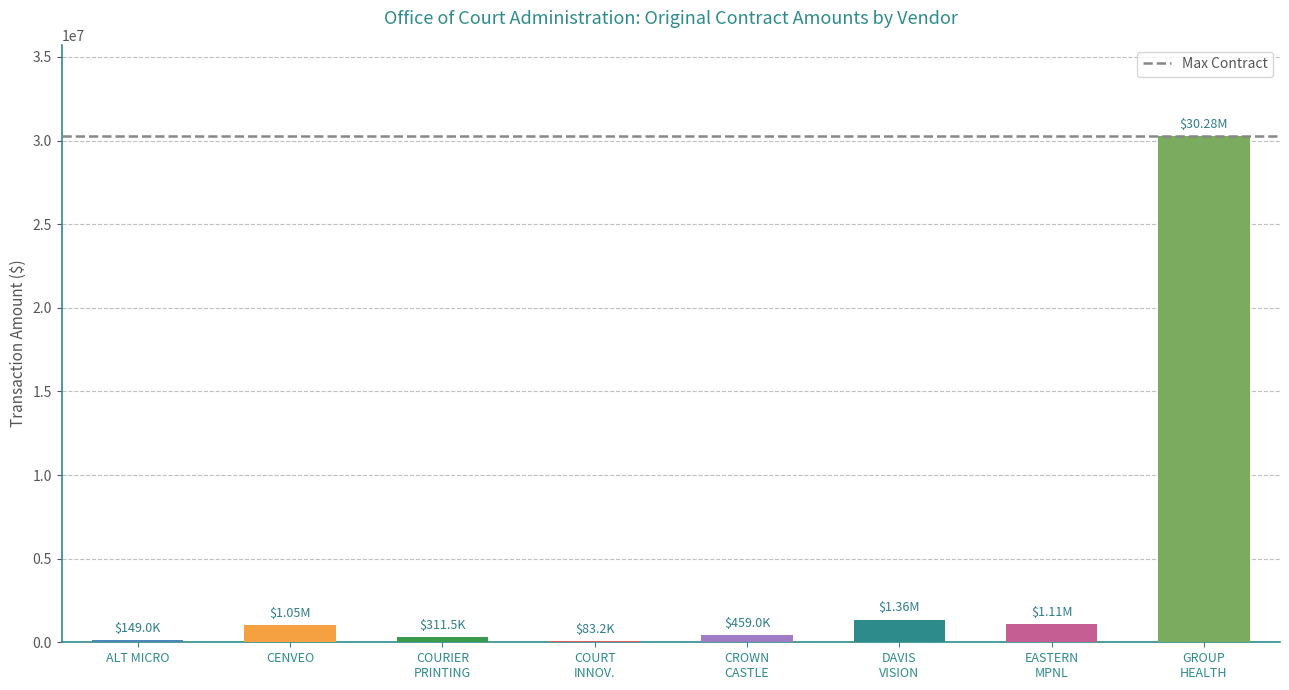

What is the average value?

4349602.2